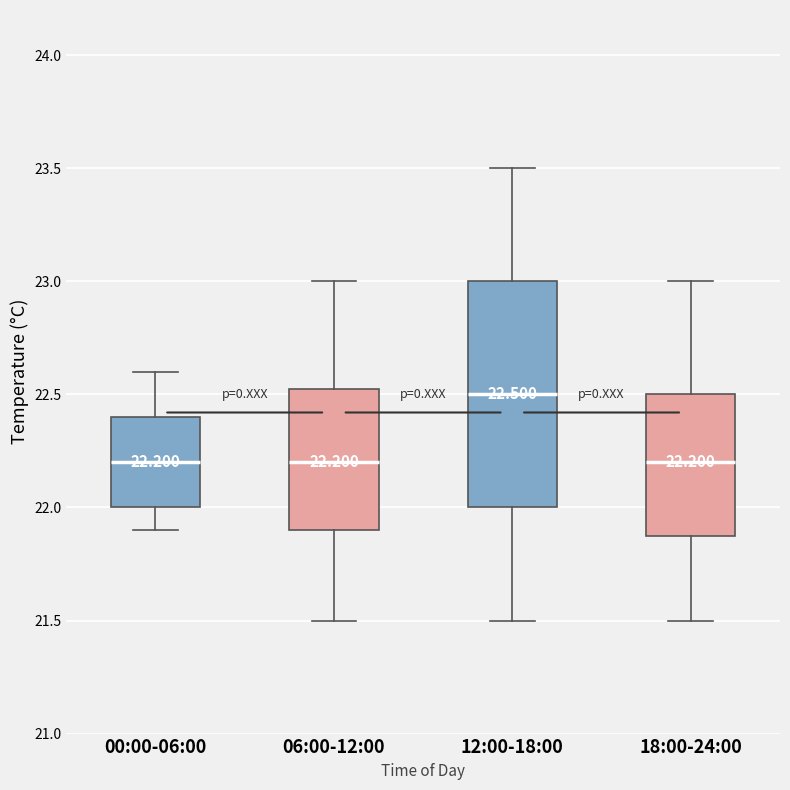

Which box's median line is the highest?

12:00-18:00